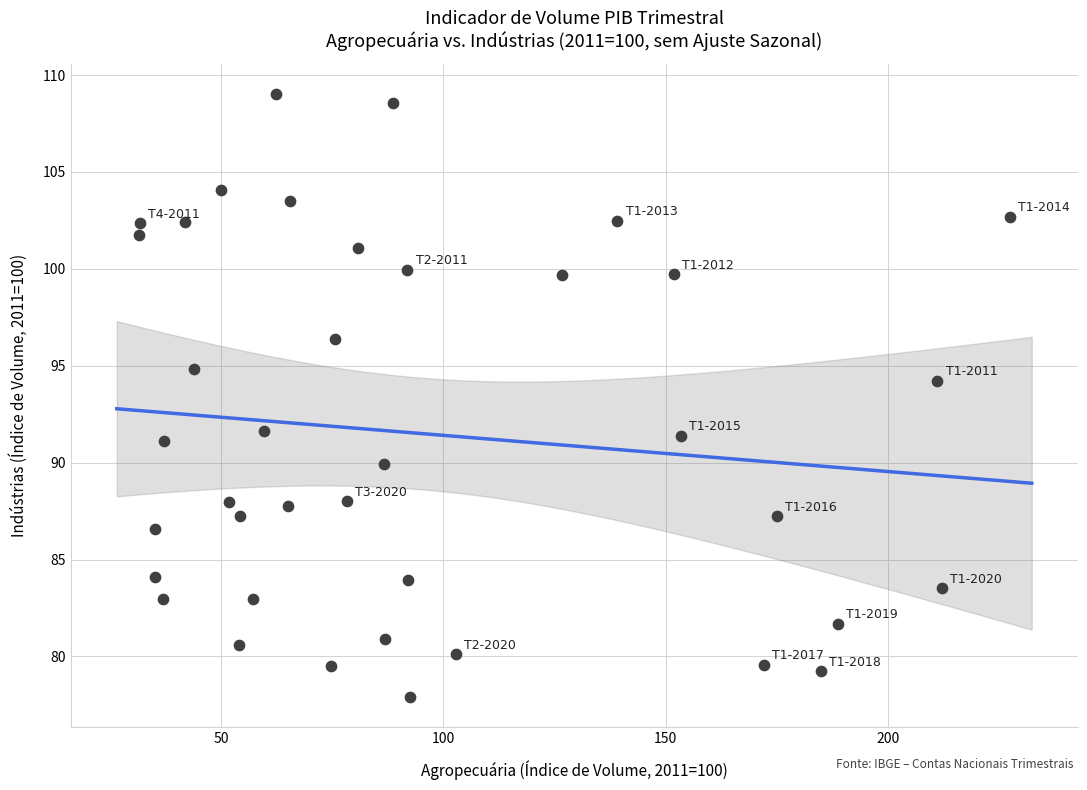

What is the range of Y values (max minus min)?

31.1